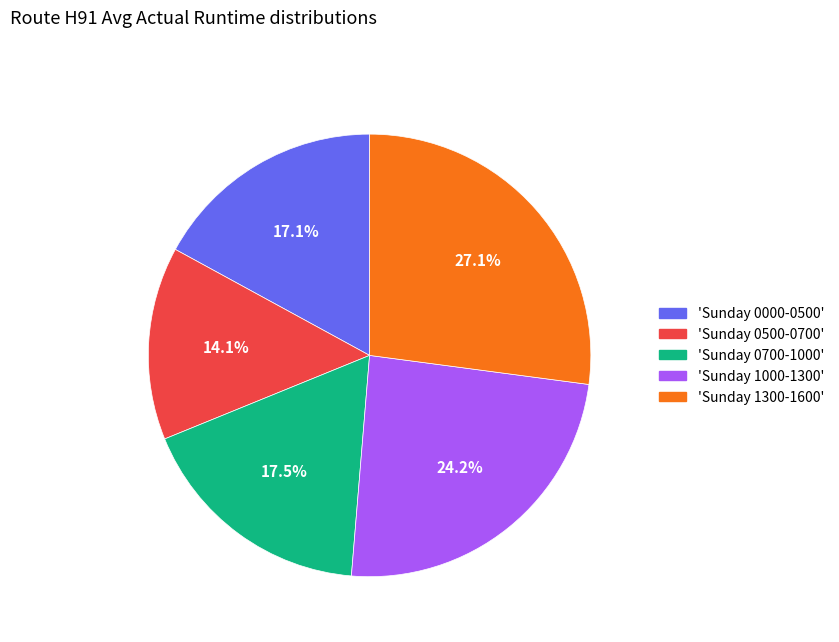

Approximately how many times larger is the value at 'Sunday 0000-0500' compared to 'Sunday 0500-0700'?

1.2